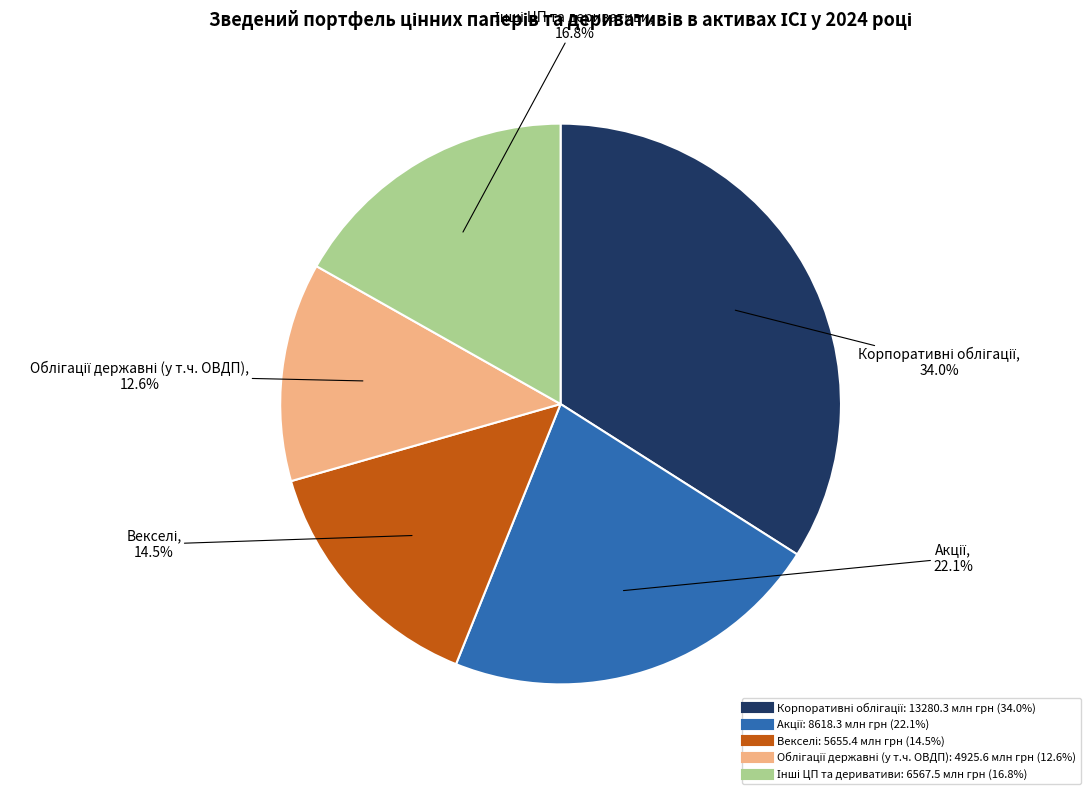

Does any single category account for the majority?

No